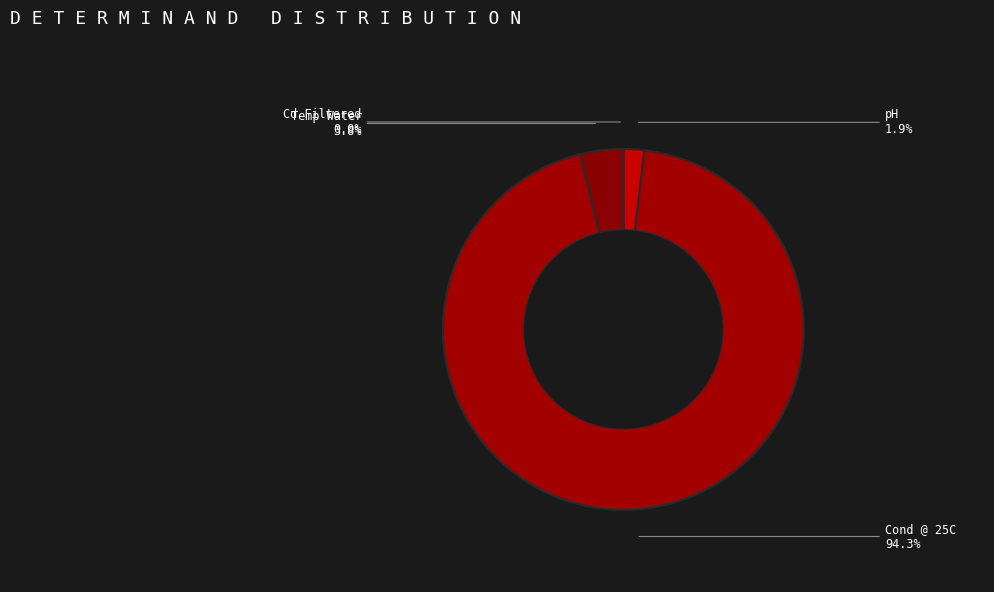

Which category accounts for the majority?

Cond @ 25C